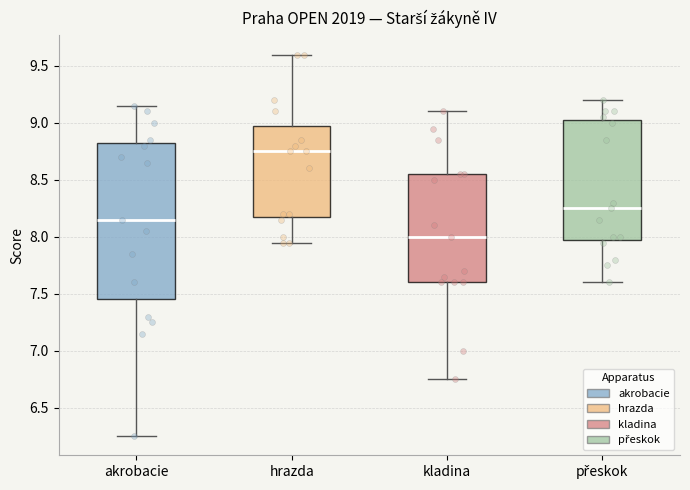

Reading left to right, read every box against the y-axis: the position of its median line, the range the box covers, and the ends of its whiskers. The values are not printed on the chart, so give them approximately, as read against the axis.

akrobacie: median 8.15, box 7.45 to 8.85, whiskers 6.25 to 9.15
hrazda: median 8.75, box 8.20 to 9.00, whiskers 7.95 to 9.60
kladina: median 8.00, box 7.60 to 8.55, whiskers 6.75 to 9.10
přeskok: median 8.25, box 8.00 to 9.05, whiskers 7.60 to 9.20